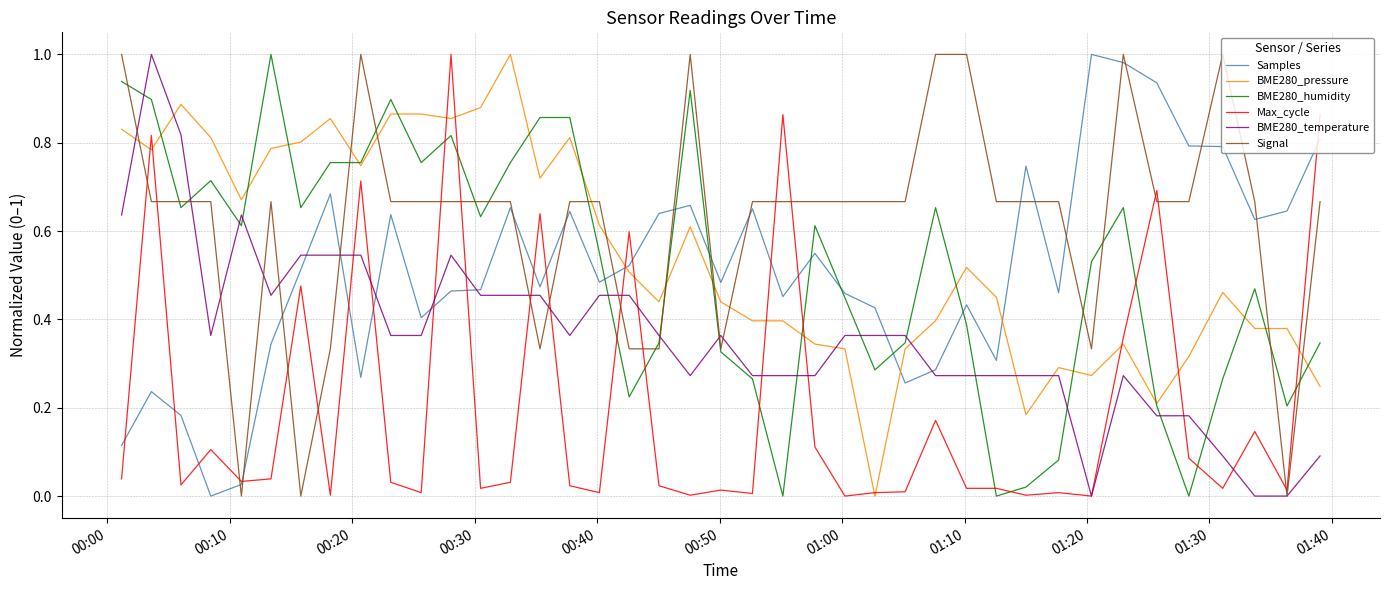

Which series has the largest total across all categories?

Signal